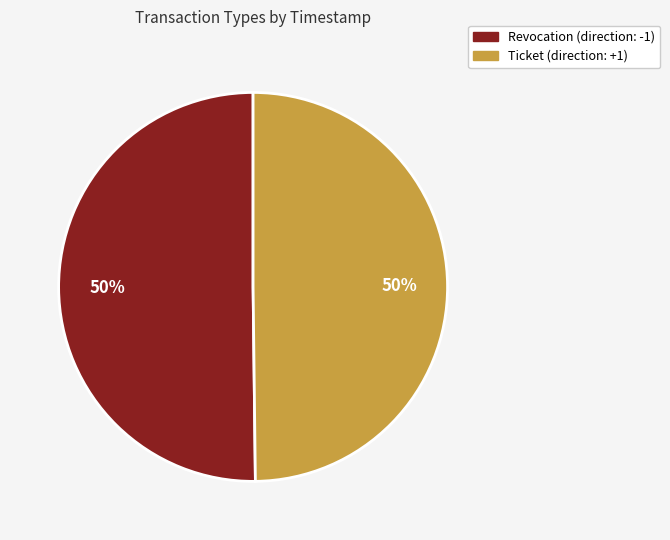

How many slices are in this pie chart?

2